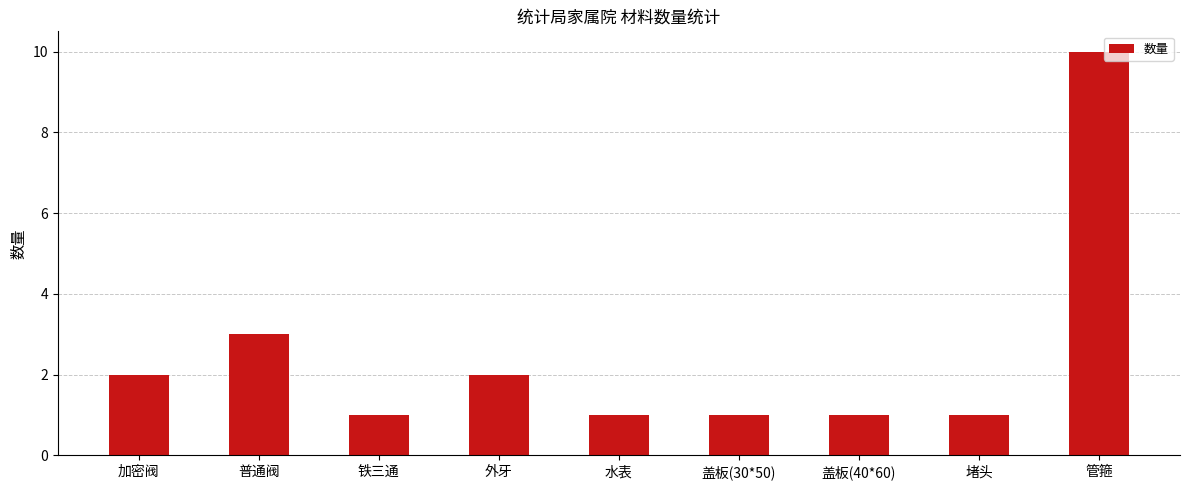

How many values are between 1 and 2?

7